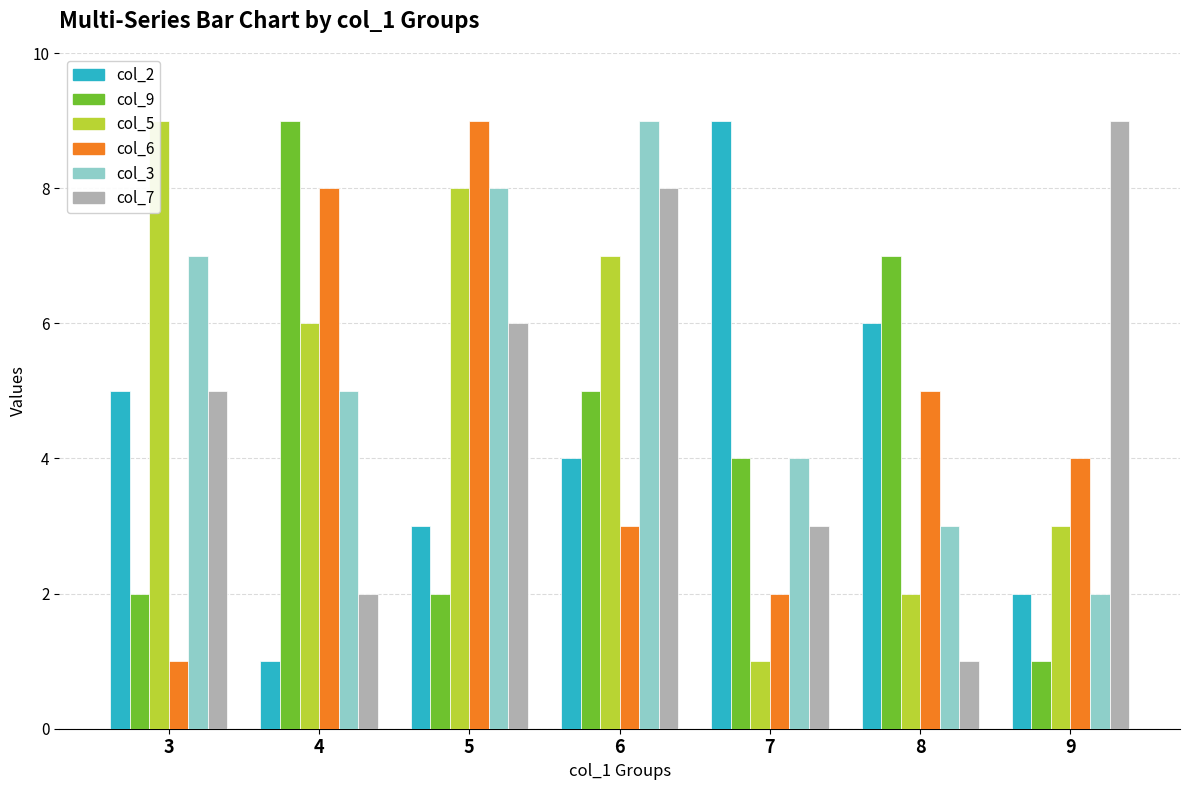

Rank the series by their maximum value, from lowest to highest.

col_2, col_9, col_5, col_6, col_3, col_7